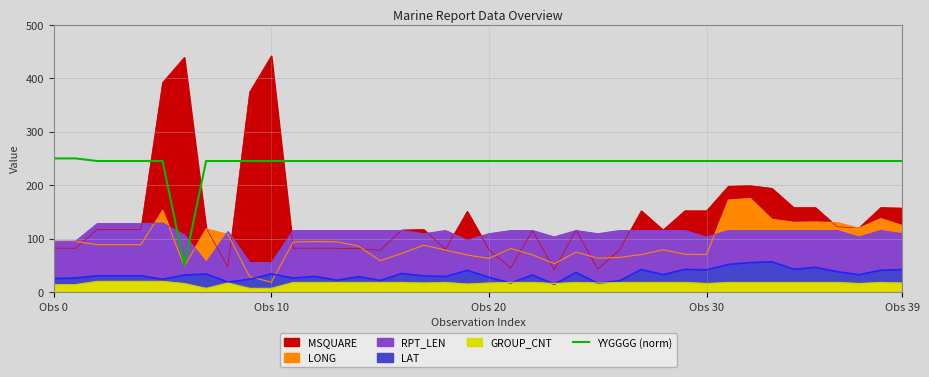

Does the chart display data point markers on the line(s)?

No